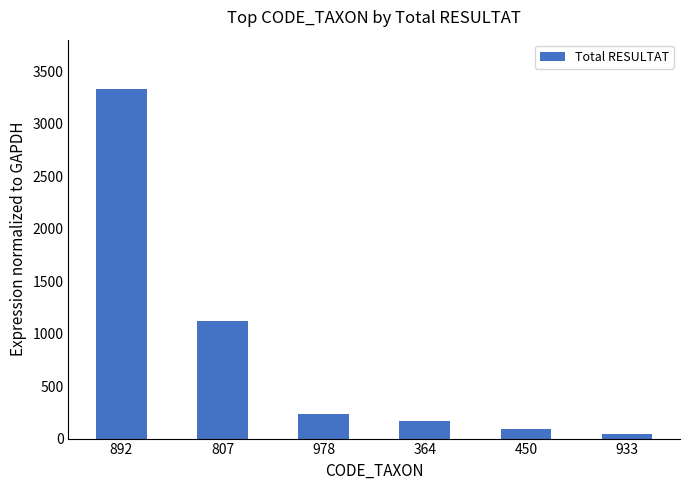

What is the label of the 1st bar from the left?

892